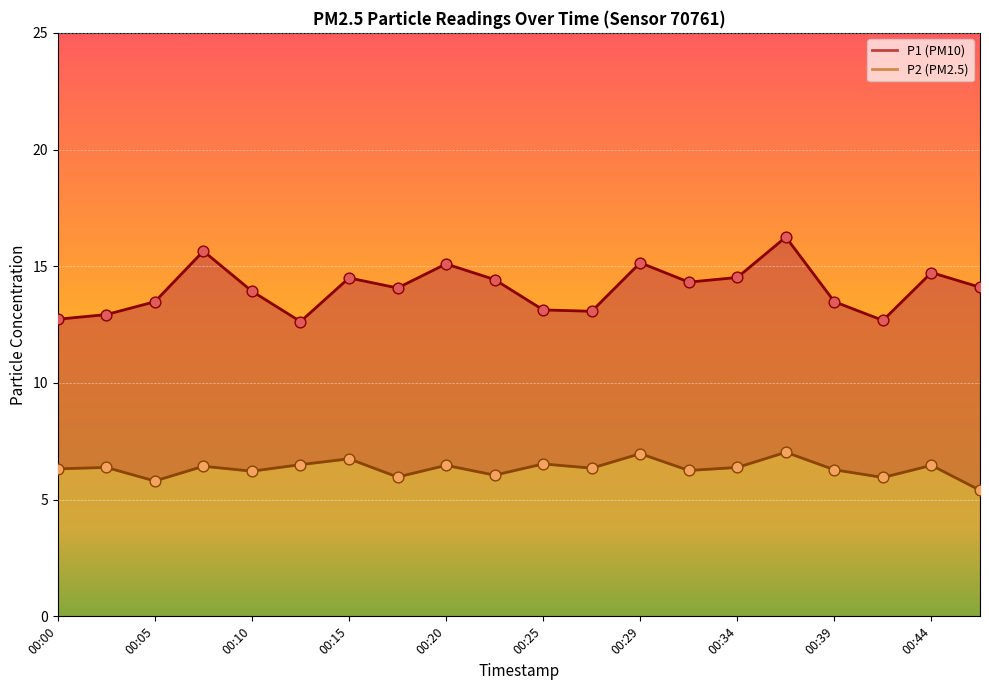

What are all the series names shown in the legend?

P1, P2